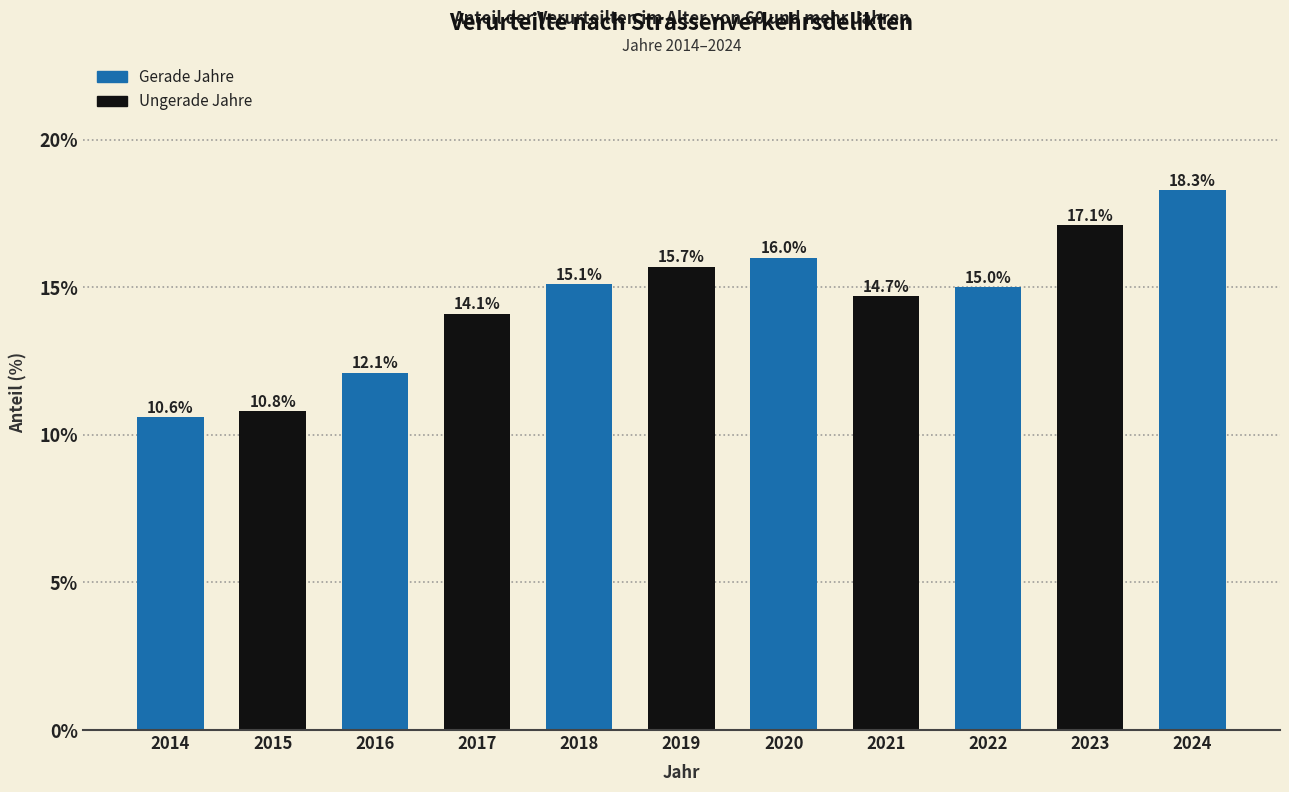

What is the difference between the values at 2014 and 2017?

3.5